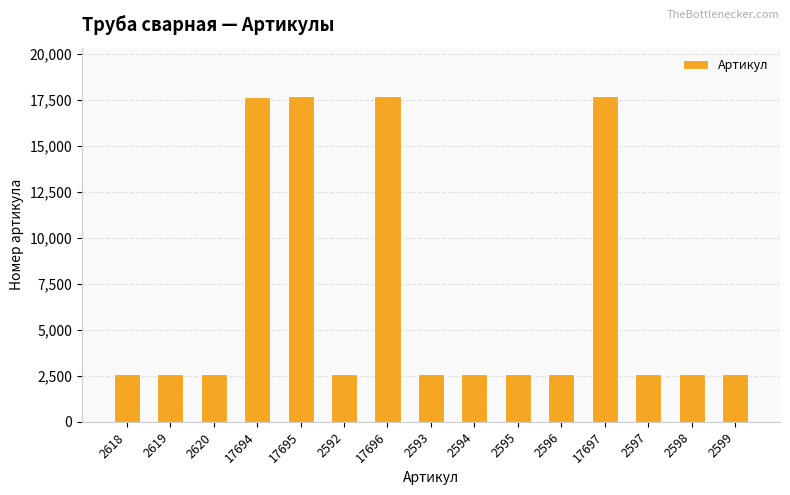

What is the label of the 15th bar from the left?

2599